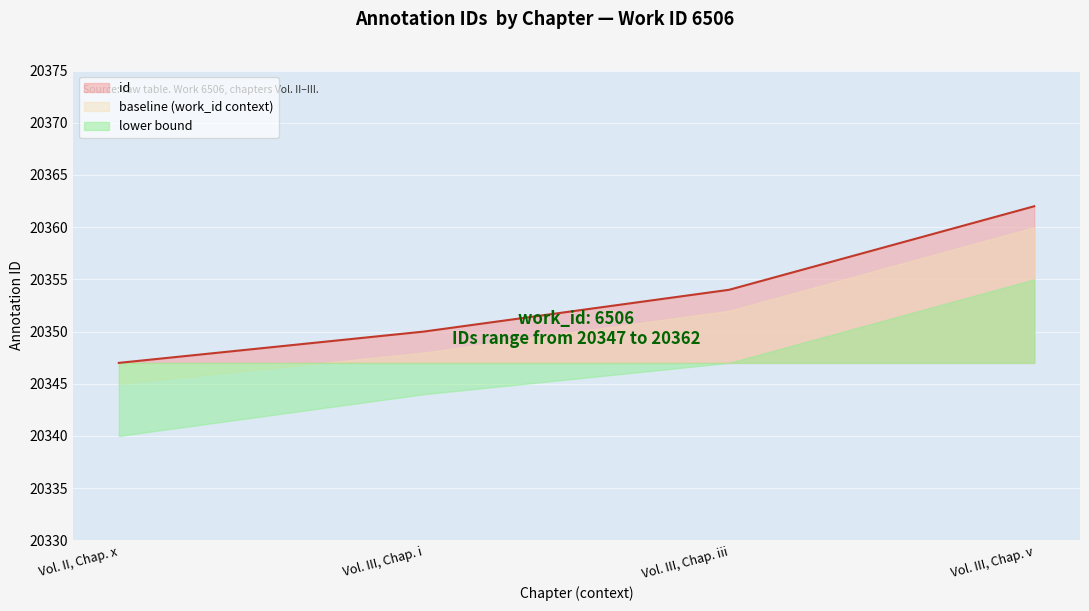

Rank the categories by value from highest to lowest.

Vol. III, Chap. v, Vol. III, Chap. iii, Vol. III, Chap. i, Vol. II, Chap. x